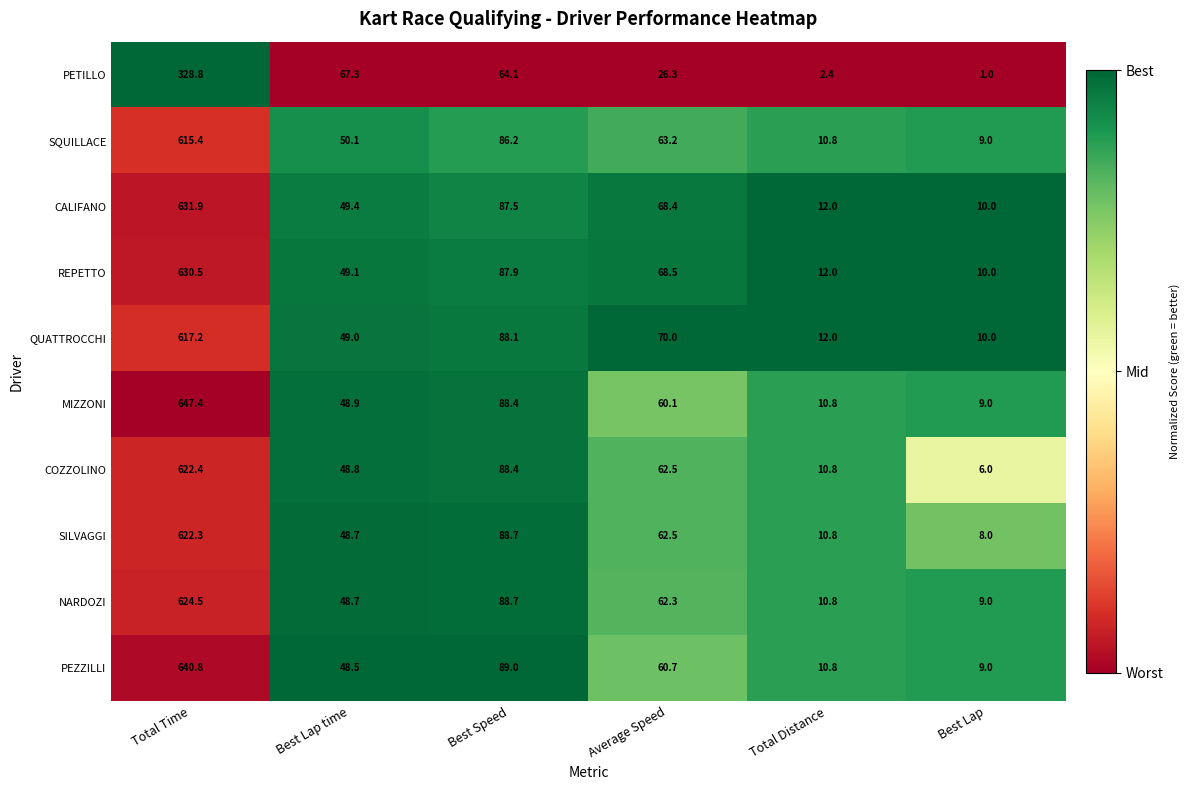

What is the difference between the maximum and second lowest values in the QUATTROCCHI series?

605.2